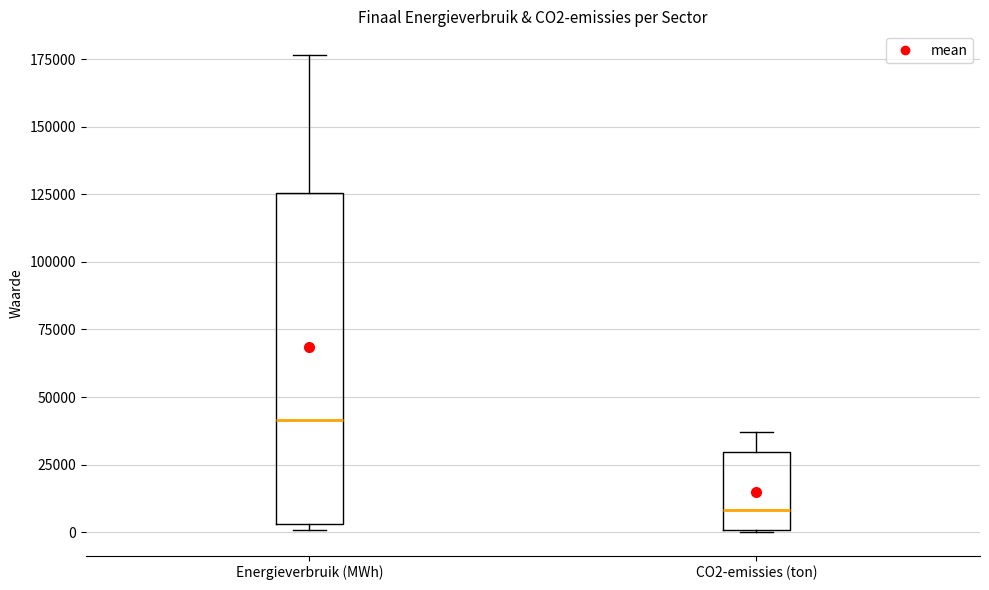

Reading left to right, transcribe this box plot: for each box, give where its median line is, the range the box spans, and where its two whiskers end, as read against the y-axis. The values are not printed on the chart, so give them approximately, as read against the axis.

Energieverbruik (MWh): median 40000, box 5000 to 125000, whiskers 0 to 175000
CO2-emissies (ton): median 10000, box 0 to 30000, whiskers 0 to 35000